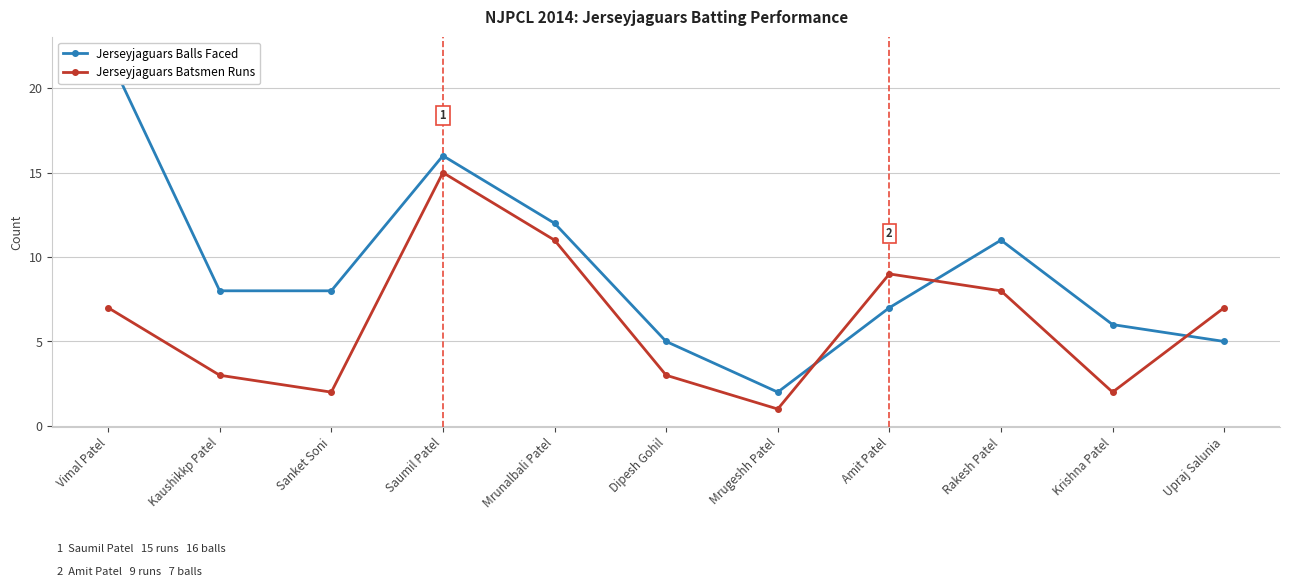

List the series in order of their overall mean, highest first.

Jerseyjaguars Balls Faced, Jerseyjaguars Batsmen Runs